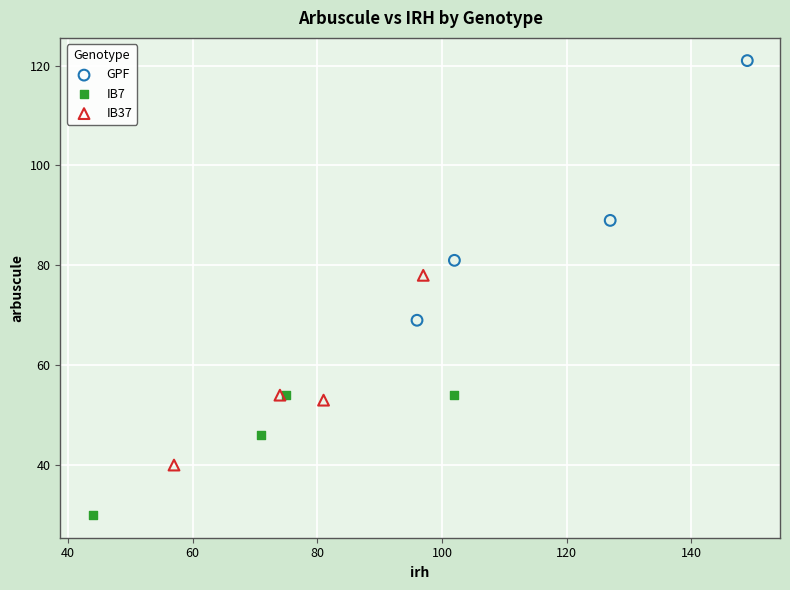

Which series reaches the minimum Y coordinate?

IB7